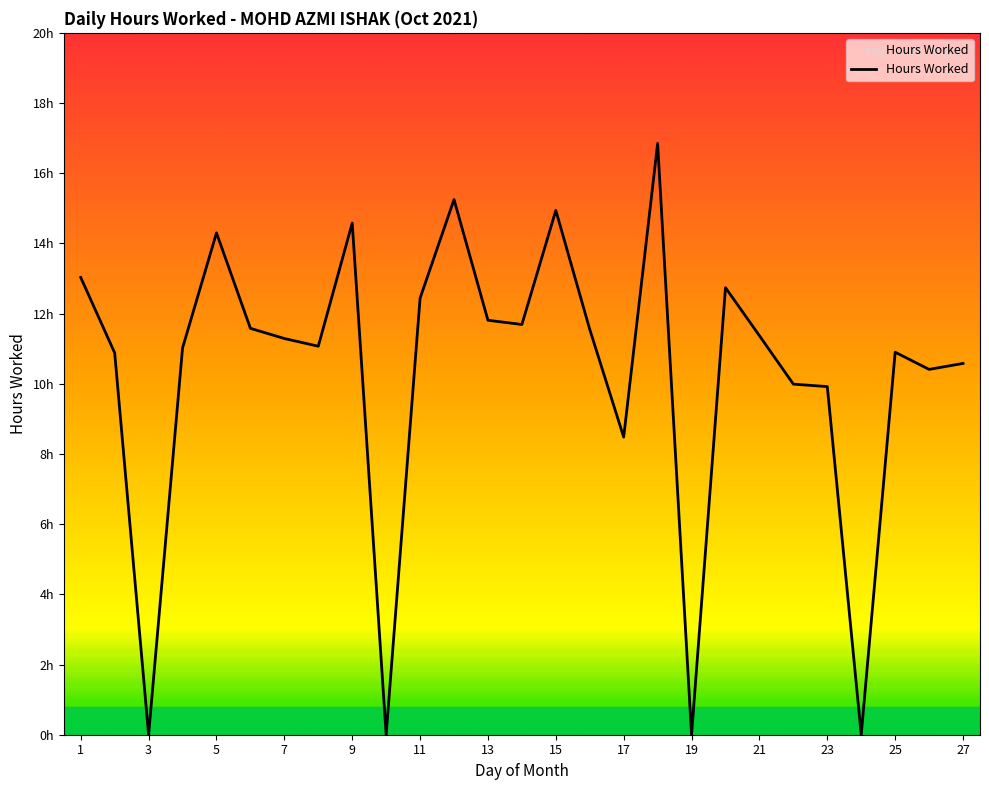

Does the chart have visible grid lines?

No